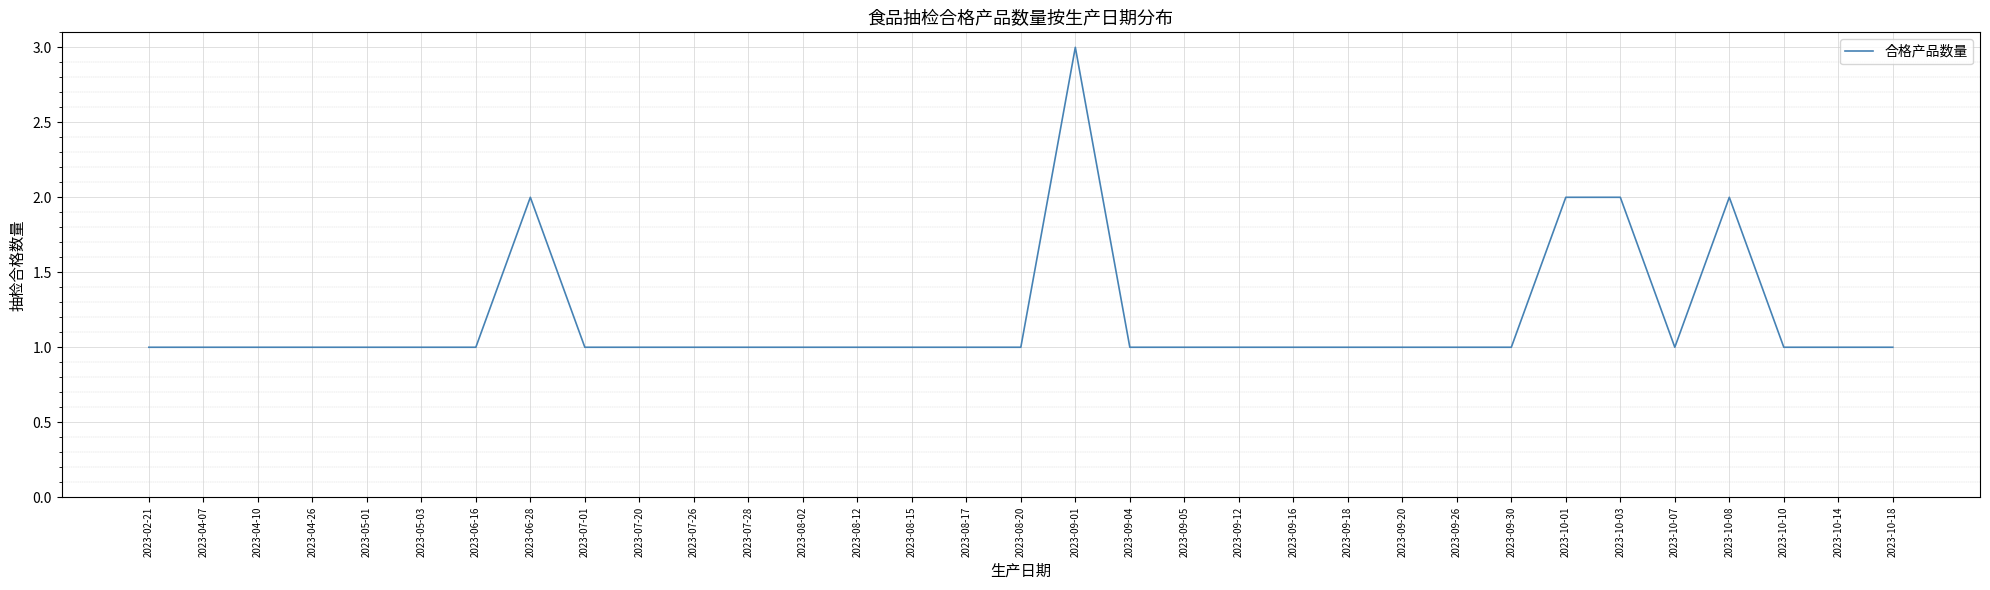

What is the smallest value displayed?

1